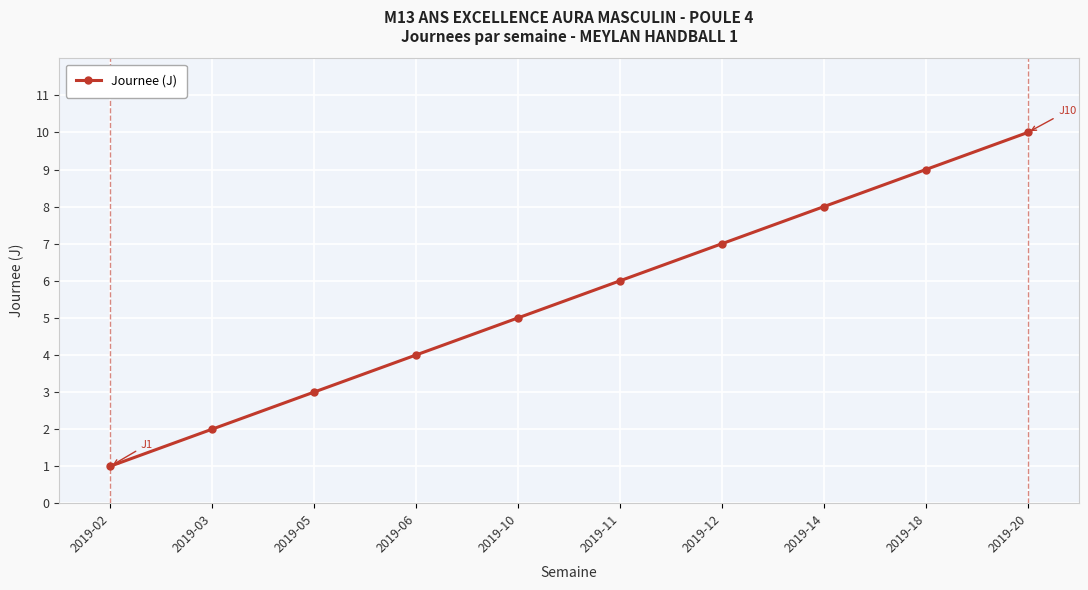

The chart shows a value of 2 at 2019-02. True or false?

False